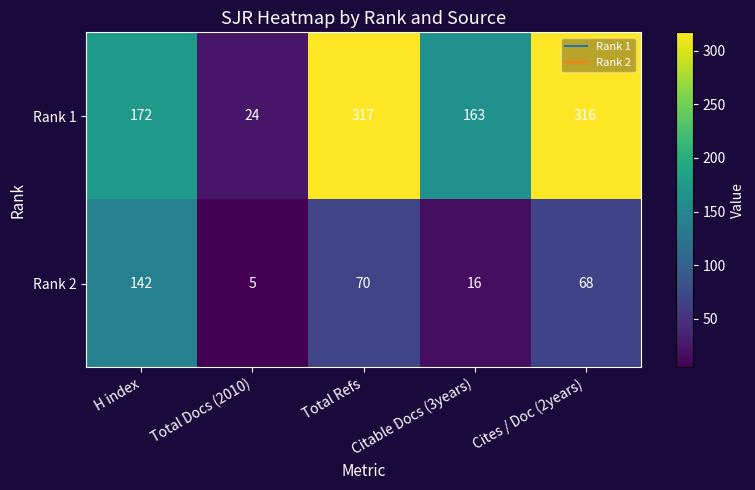

Which series has the widest spread of values?

Rank 1